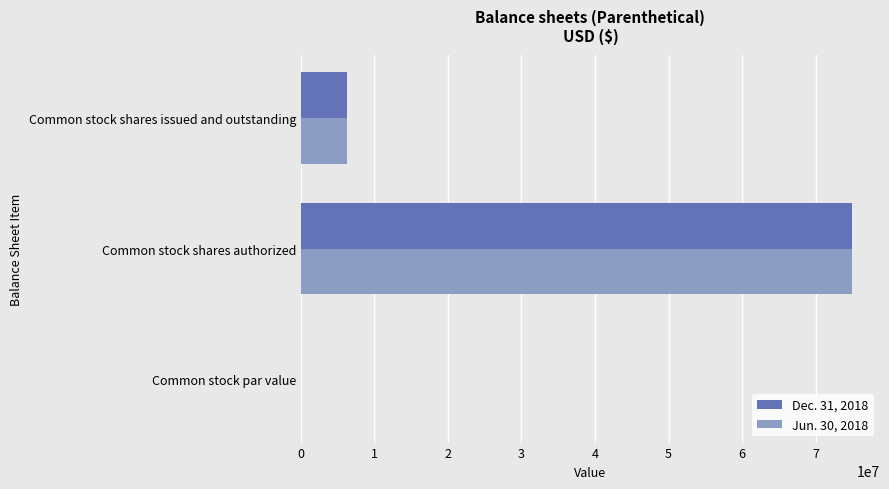

How many series are shown in this chart?

2